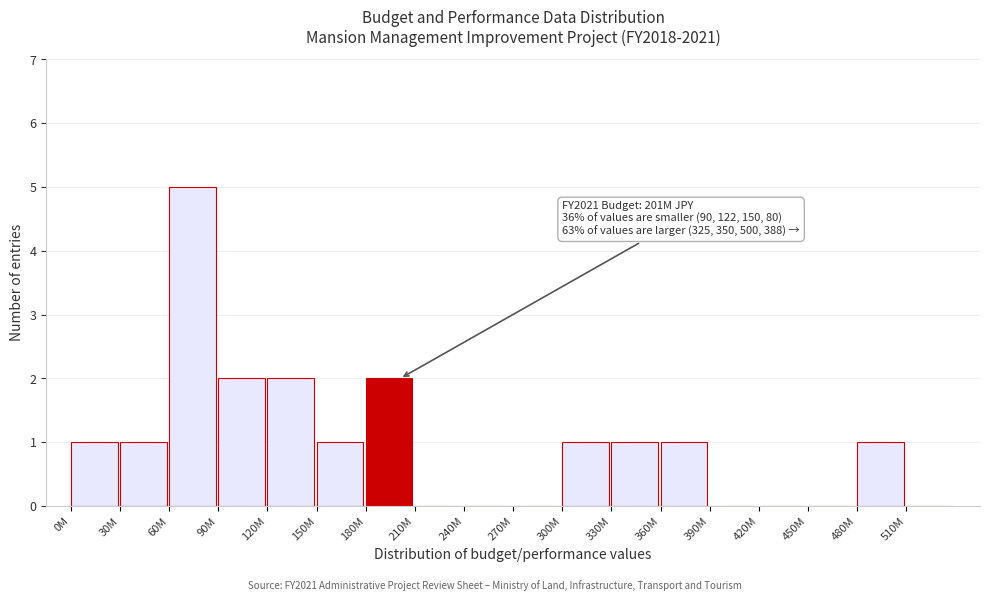

Reading left to right, what are all the values shown in this chart?

0M=1	30M=1	60M=5	90M=2	120M=2	150M=1	180M=2	210M=0	240M=0	270M=0	300M=1	330M=1	360M=1	390M=0	420M=0	450M=0	480M=1	510M=0